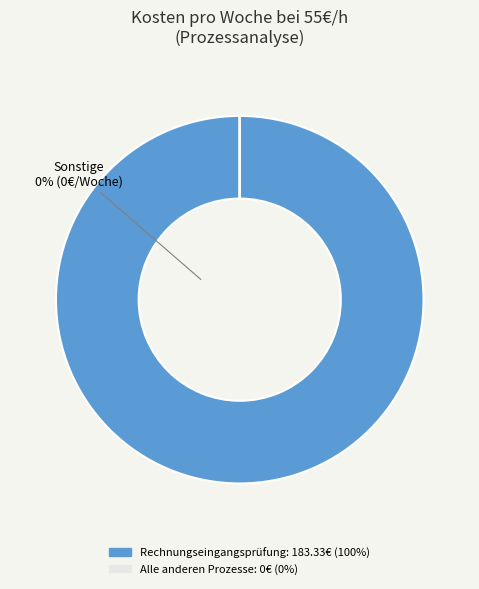

Which category accounts for the majority?

Rechnungseingangsprüfung